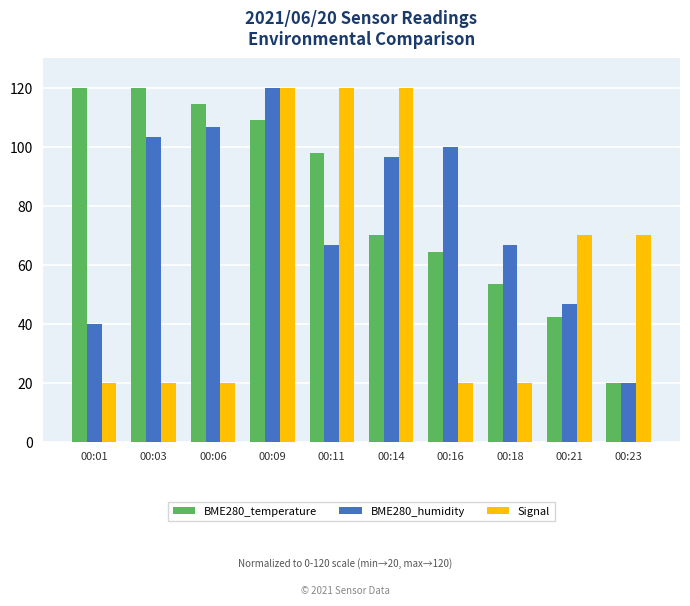

How many values in the BME280_temperature series exceed 97?

5